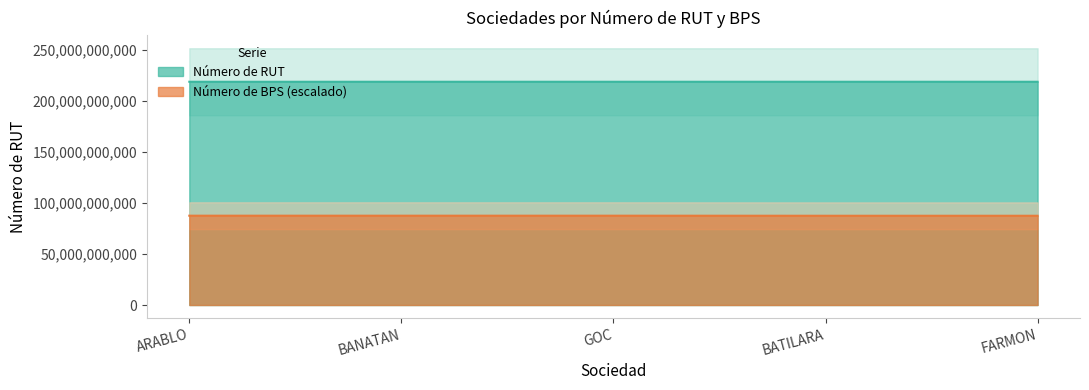

True or false: Número de BPS and Número de RUT cross at least once.

False